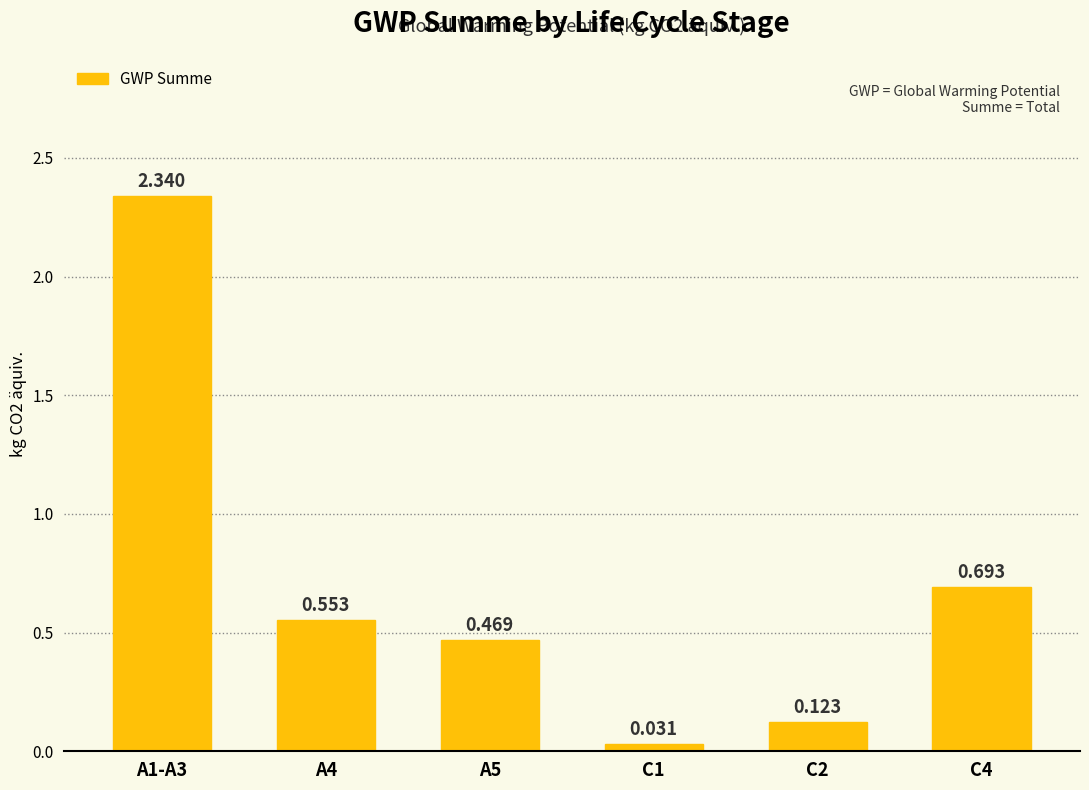

The value at A5 is 0.7. True or false?

False